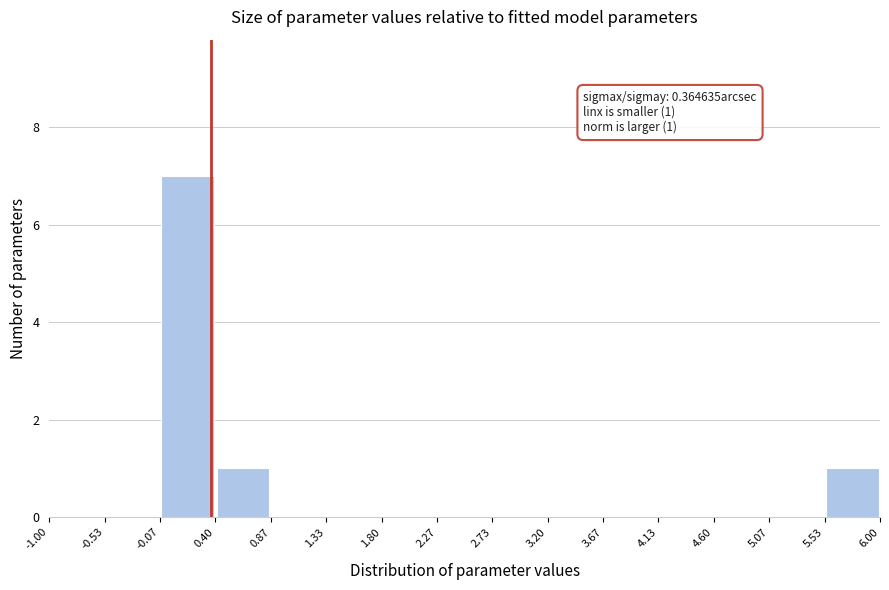

Which range on the x-axis has the tallest bar?

-0.07 to 0.40